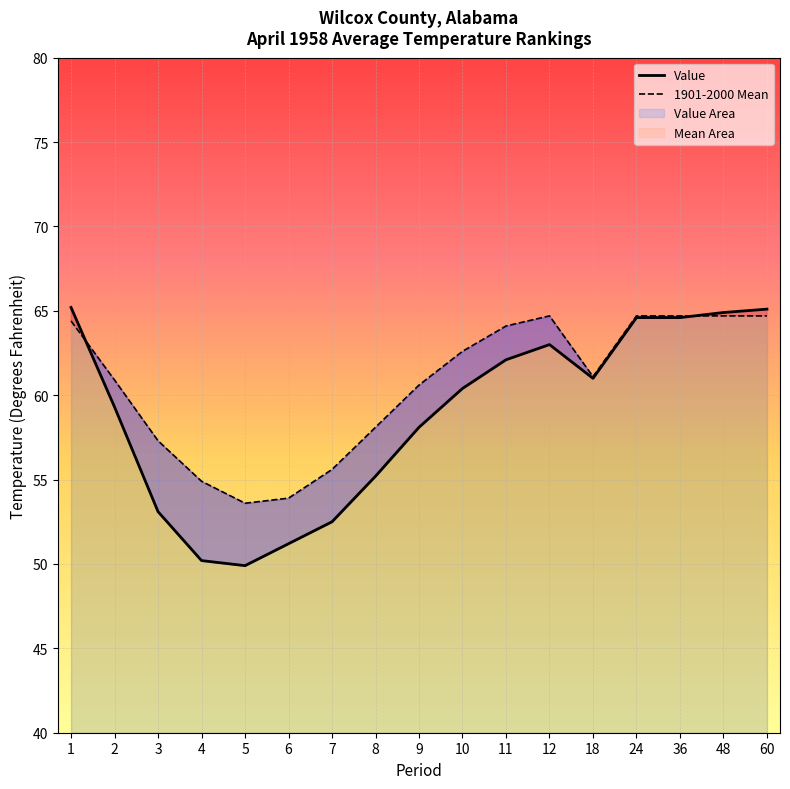

Is the value of 1901-2000 Mean at 36 greater than the value of Value at 5?

Yes